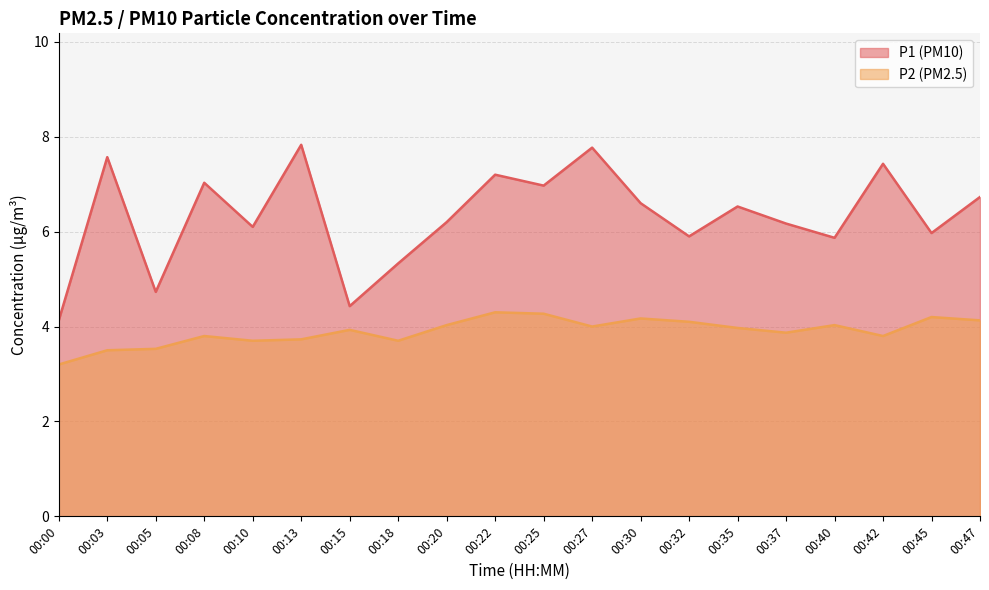

At which label is P2 closest to 3?

00:00